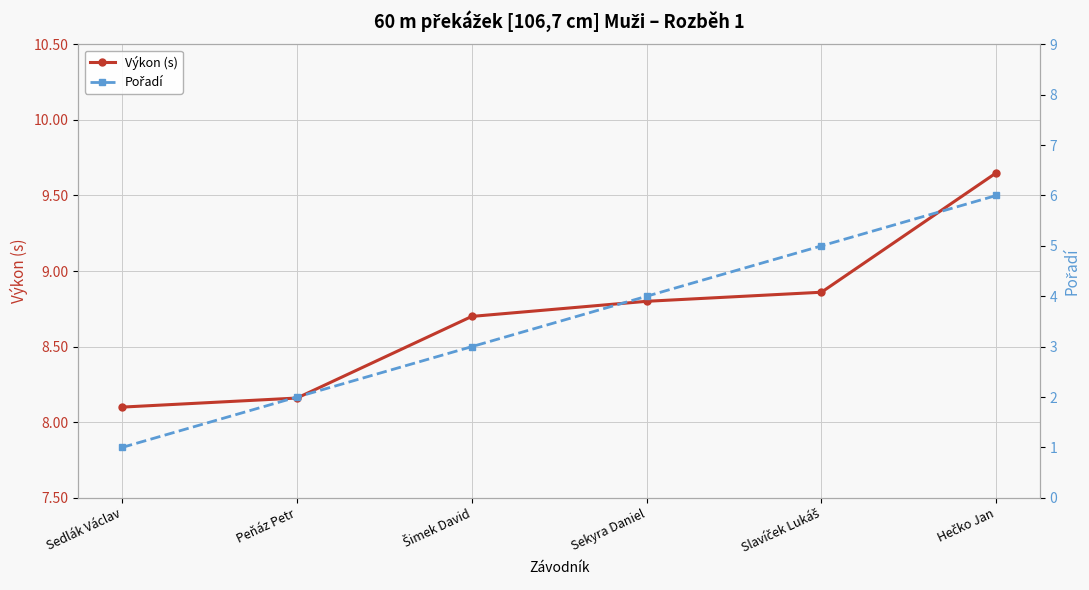

True or false: Výkon (s) has a value of 14.6 at Hečko Jan.

False